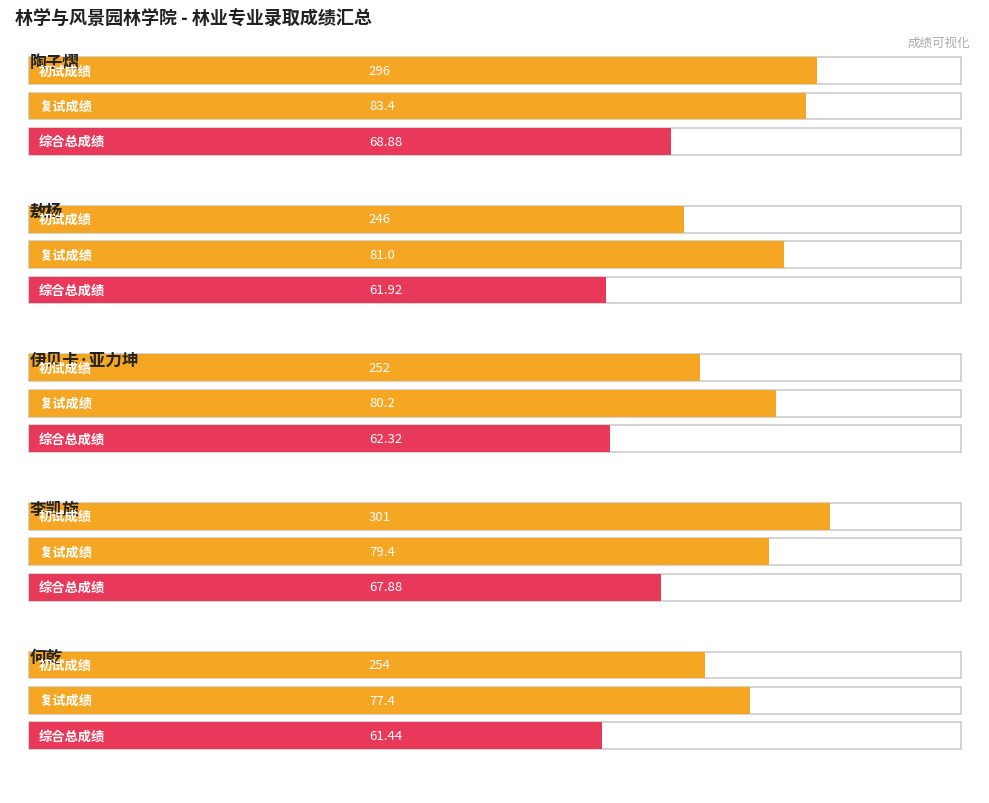

At which label is 复试成绩 closest to 80?

伊贝卡·亚力坤